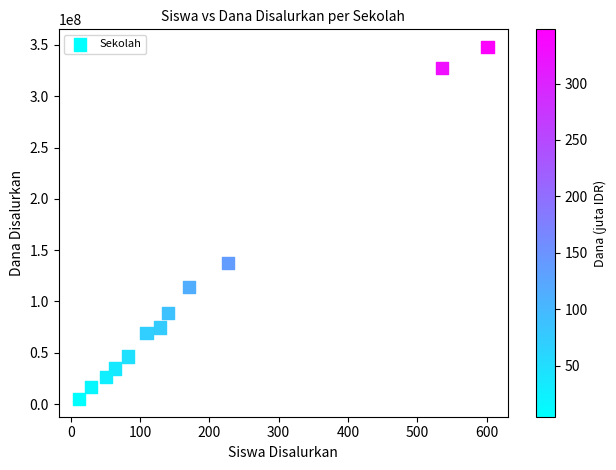

What Y value in the scatter plot is closest to 176437500?

137625000